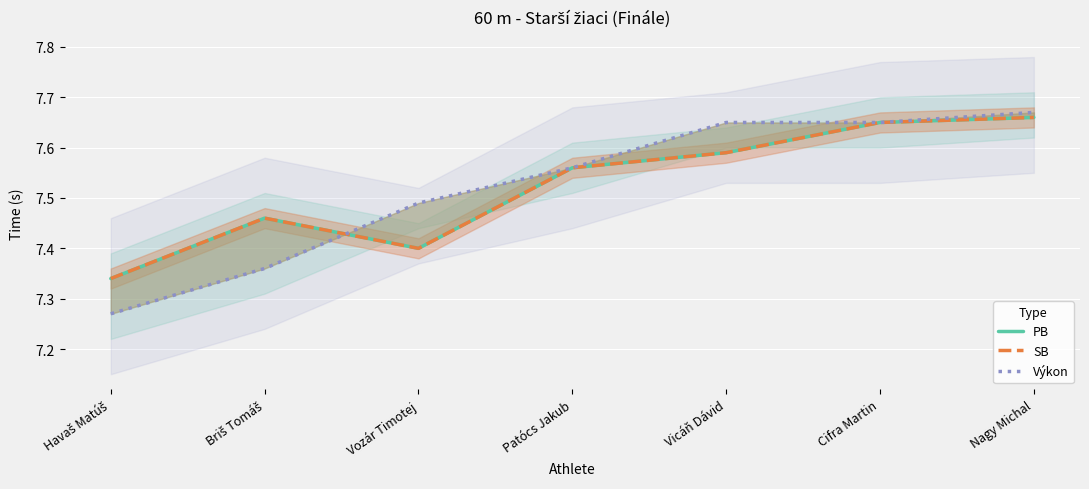

What is the minimum value shown in the chart?

7.3